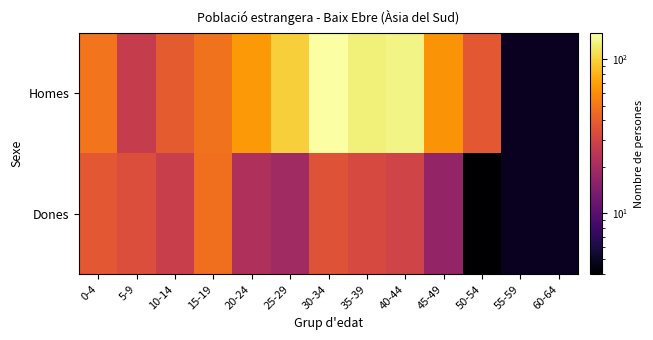

Rank the series by their average value, from lowest to highest.

Homes, Dones